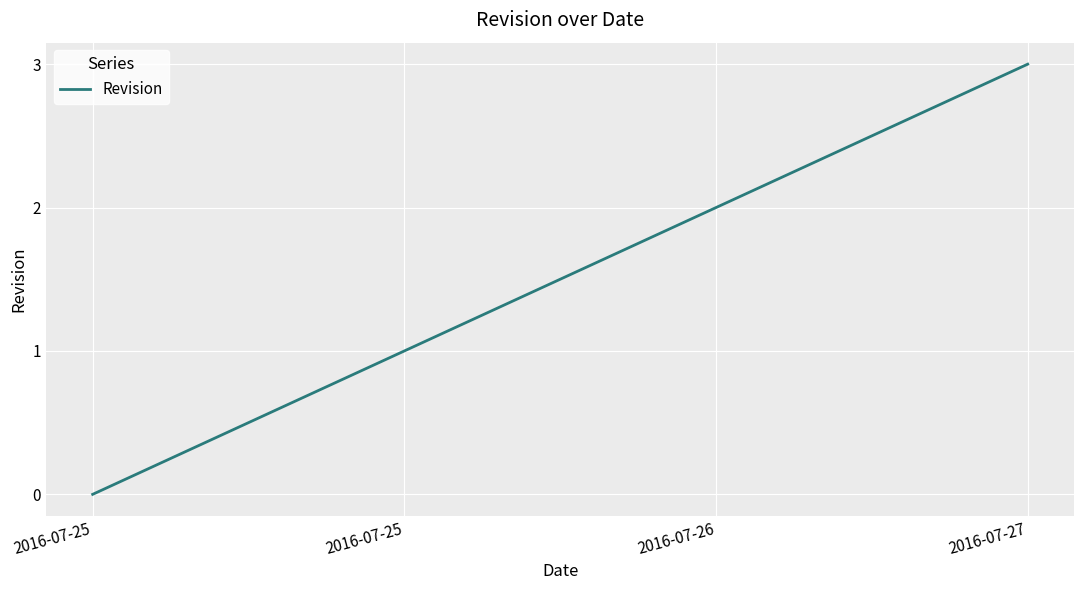

What is the difference between the maximum and minimum values?

3